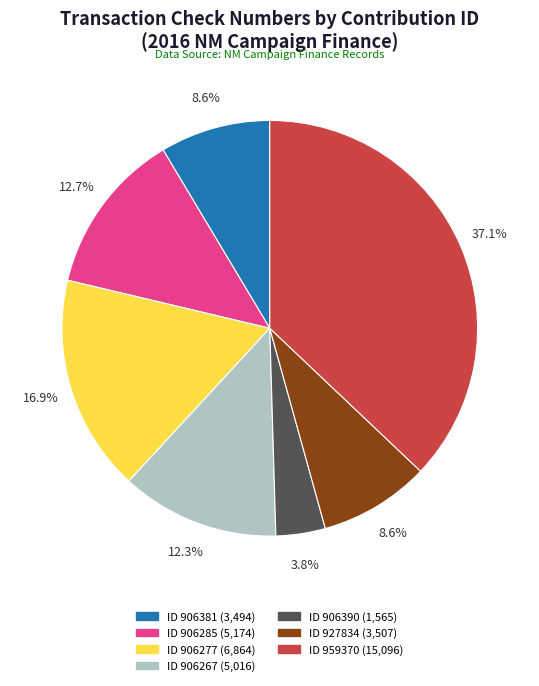

Does any single category account for the majority?

No